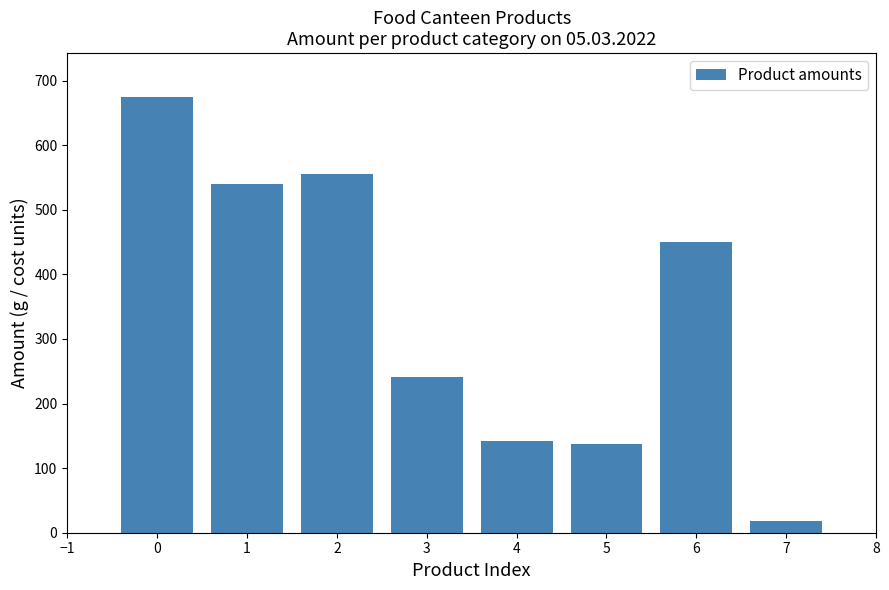

Reading left to right, list all the values displayed in this chart.

0=675.0	1=540.0	2=555.0	3=241.5	4=142.5	5=138.0	6=450.0	7=17.9